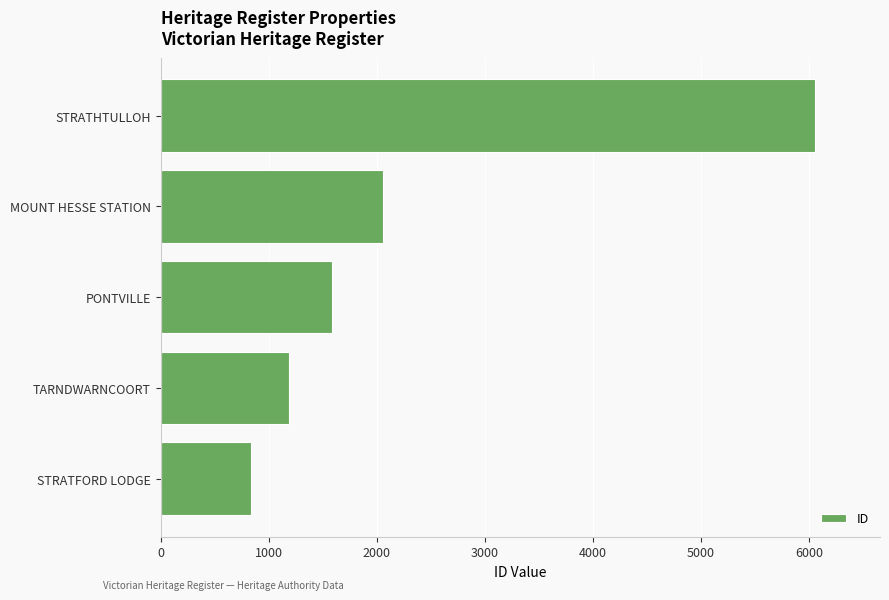

The value at STRATFORD LODGE is 1200. True or false?

False